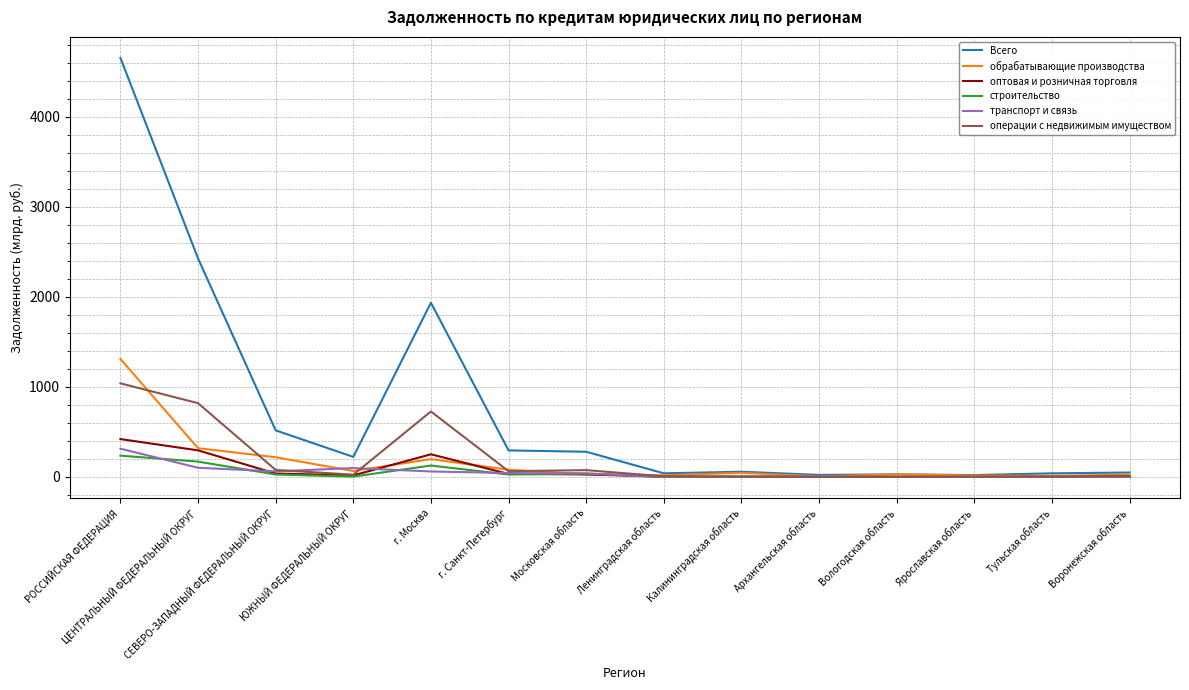

Which category has the highest value across all series?

РОССИЙСКАЯ ФЕДЕРАЦИЯ